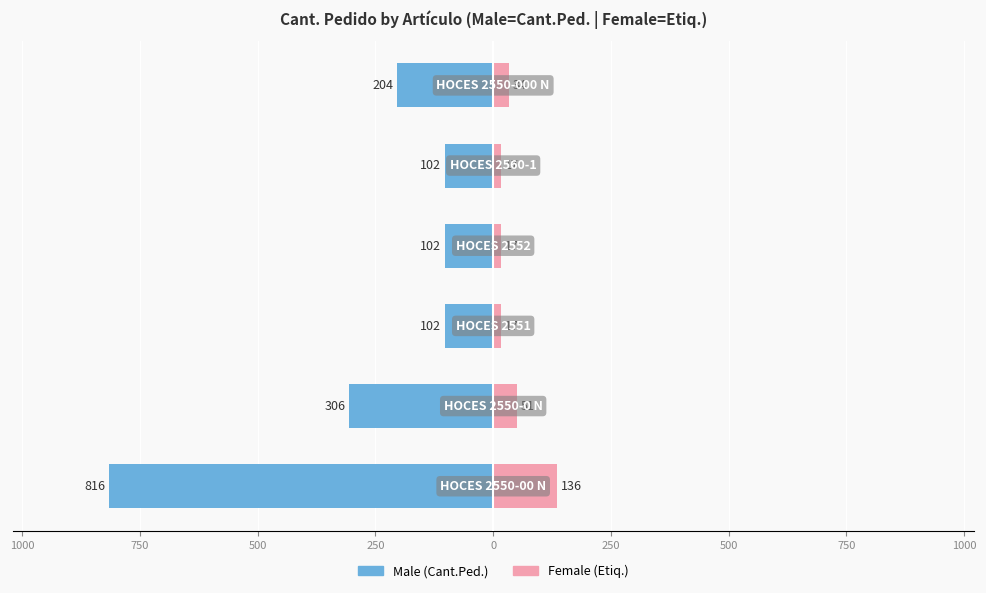

Reading left to right, list all the values displayed in this chart.

Male: 1250=-816	1000=-306	750=-102	500=-102	250=-102	0=-204
Female: 1250=136	1000=51	750=17	500=17	250=17	0=34